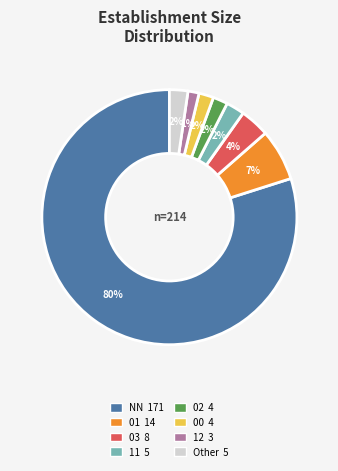

Does any single category account for the majority?

Yes